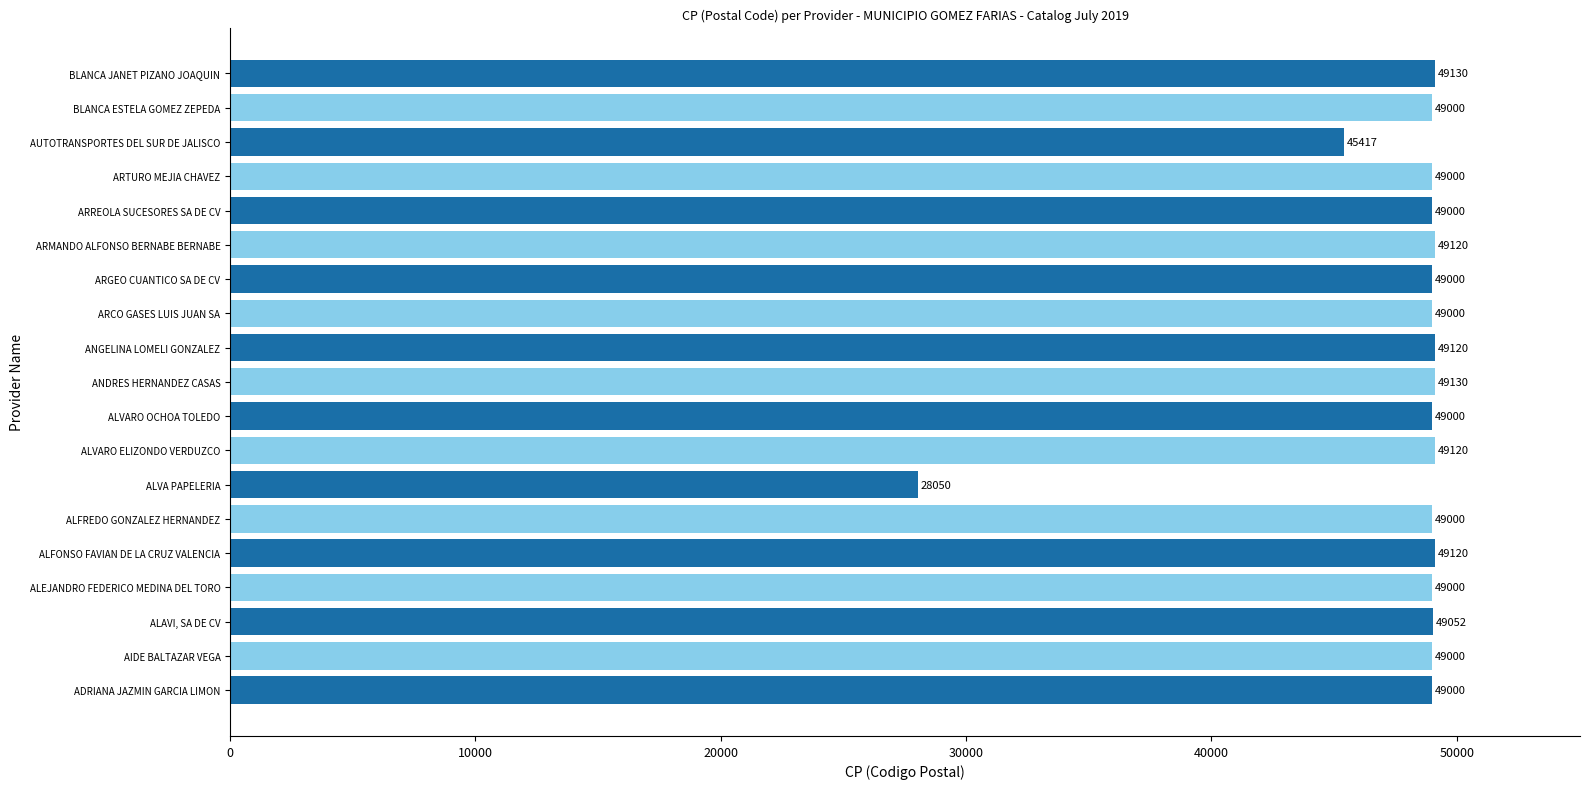

What is the minimum value shown in the chart?

28050